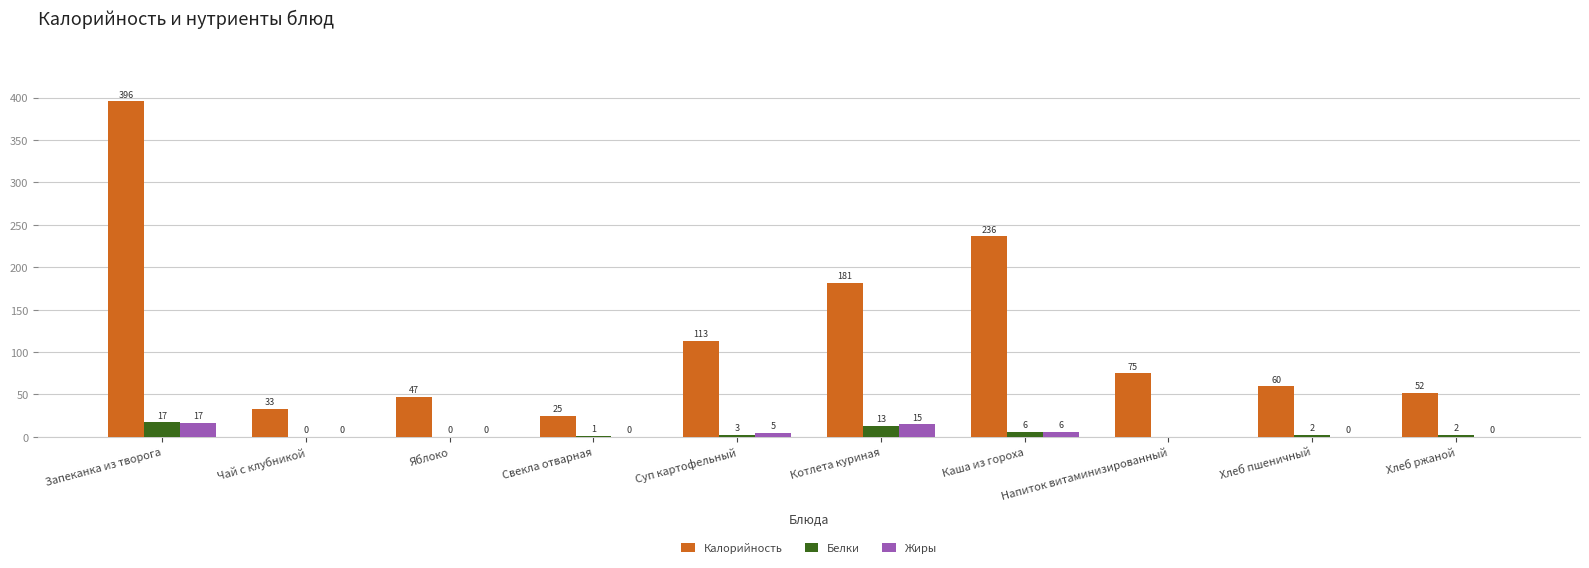

What is the average value of the Жиры series?

4.3